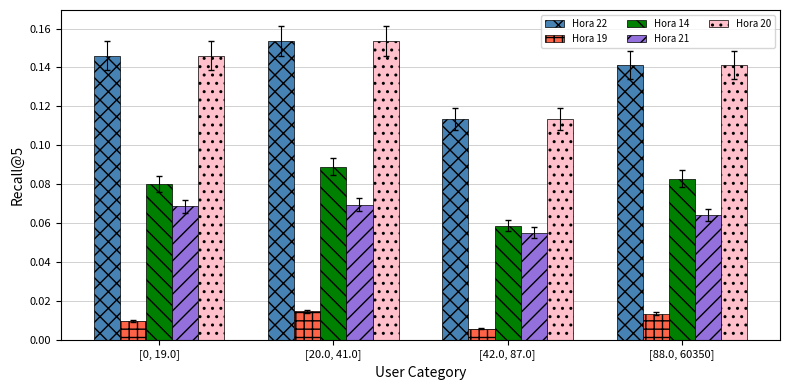

At how many categories does at least one series exceed 0?

4